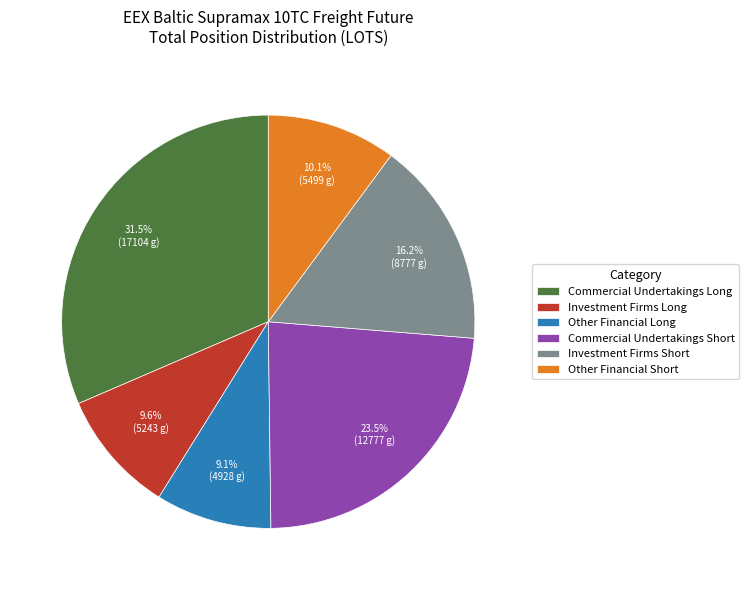

What is the ratio of the value at Other Financial Short to the value at Commercial Undertakings Long?

0.3